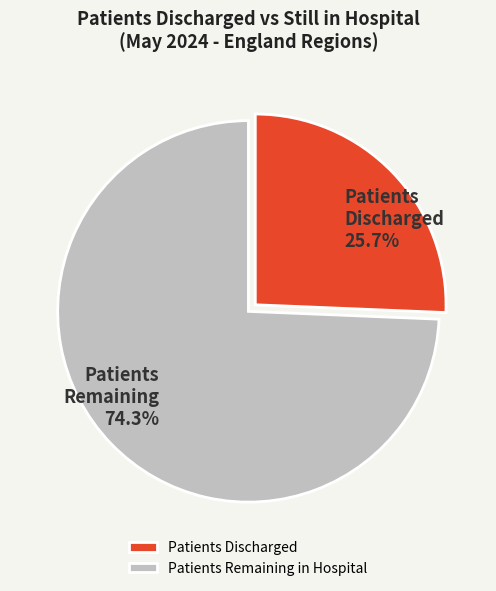

Does any single category account for the majority?

Yes